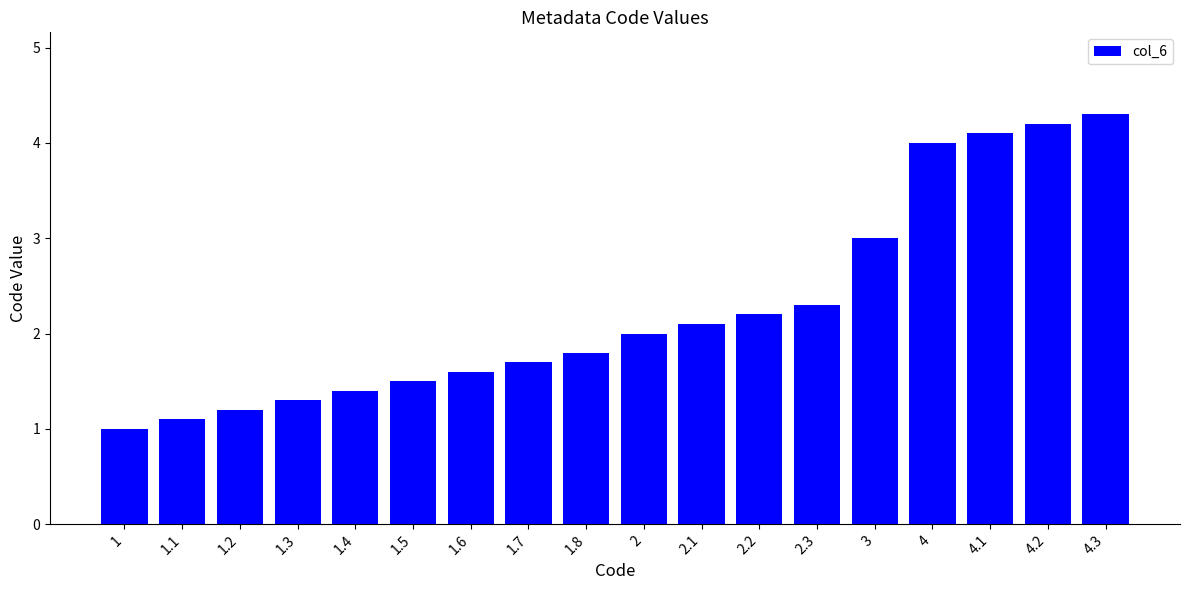

Rank the categories by value from highest to lowest.

4.3, 4.2, 4.1, 4, 3, 2.3, 2.2, 2.1, 2, 1.8, 1.7, 1.6, 1.5, 1.4, 1.3, 1.2, 1.1, 1